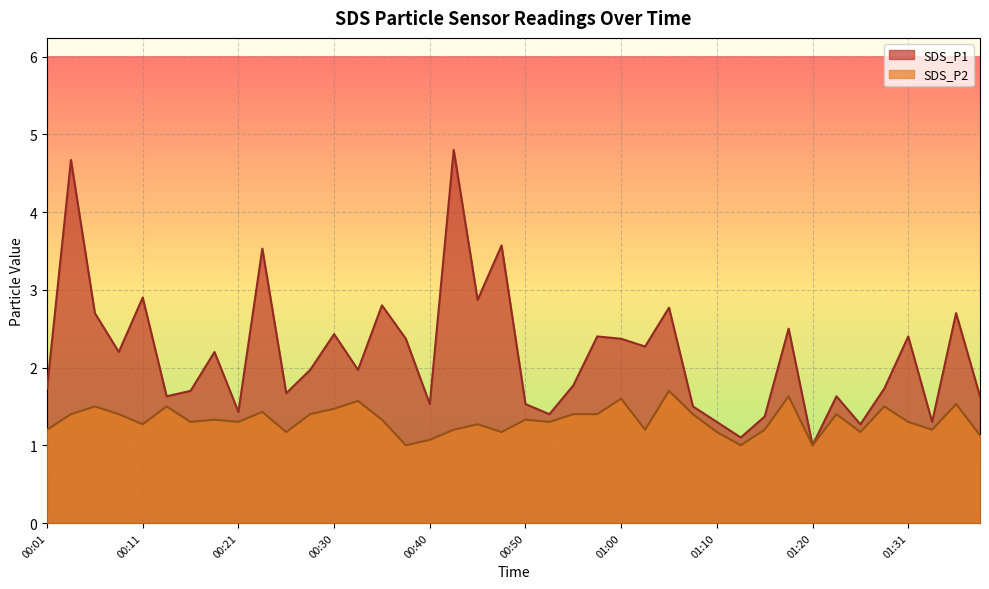

Which category has the highest value across all series?

00:43